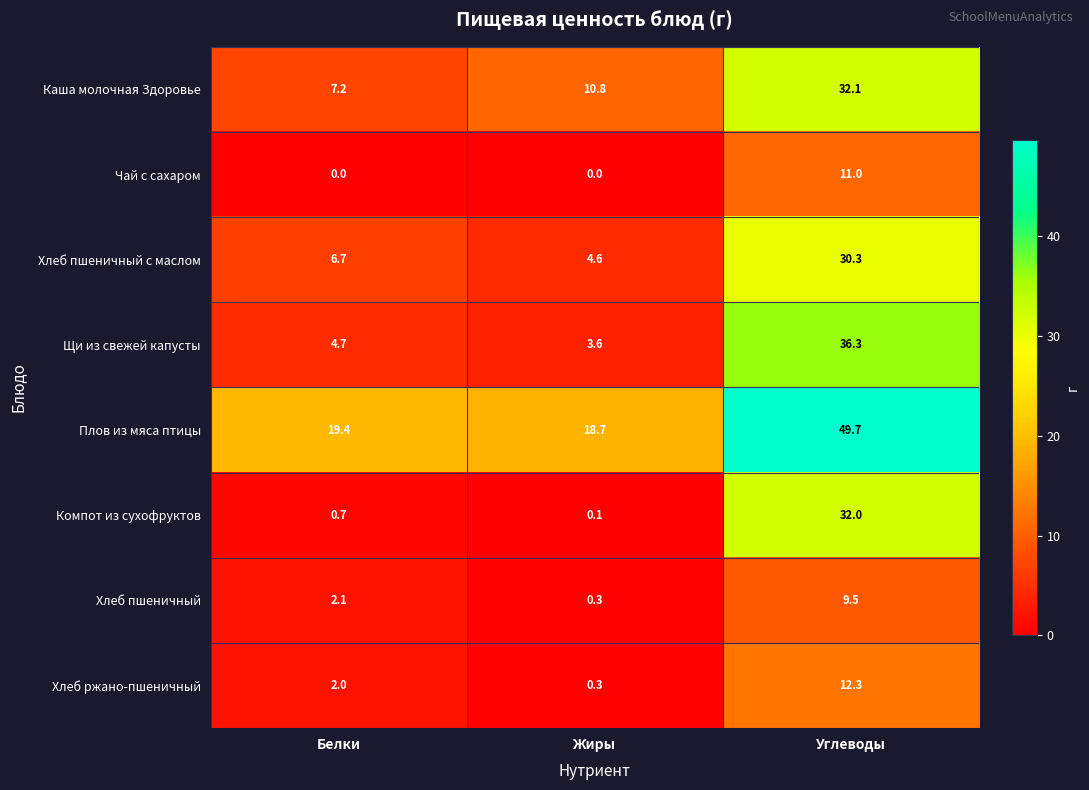

At which category is the sum across all series the highest?

Углеводы